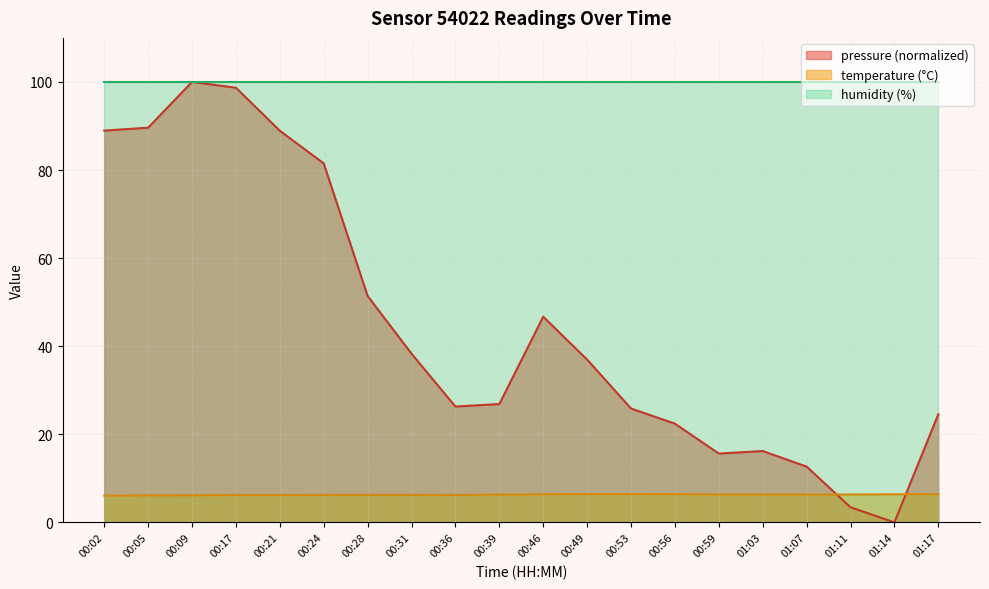

What are all the series names shown in the legend?

pressure (normalized), temperature (°C), humidity (%)